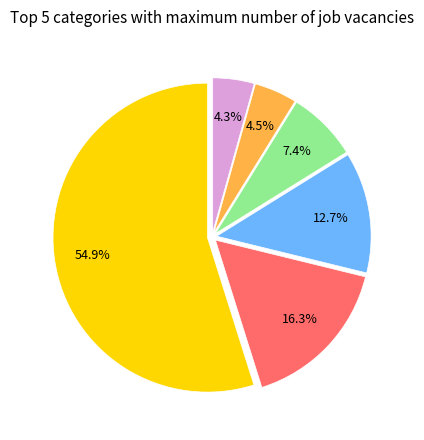

Is there a majority slice in this chart?

Yes